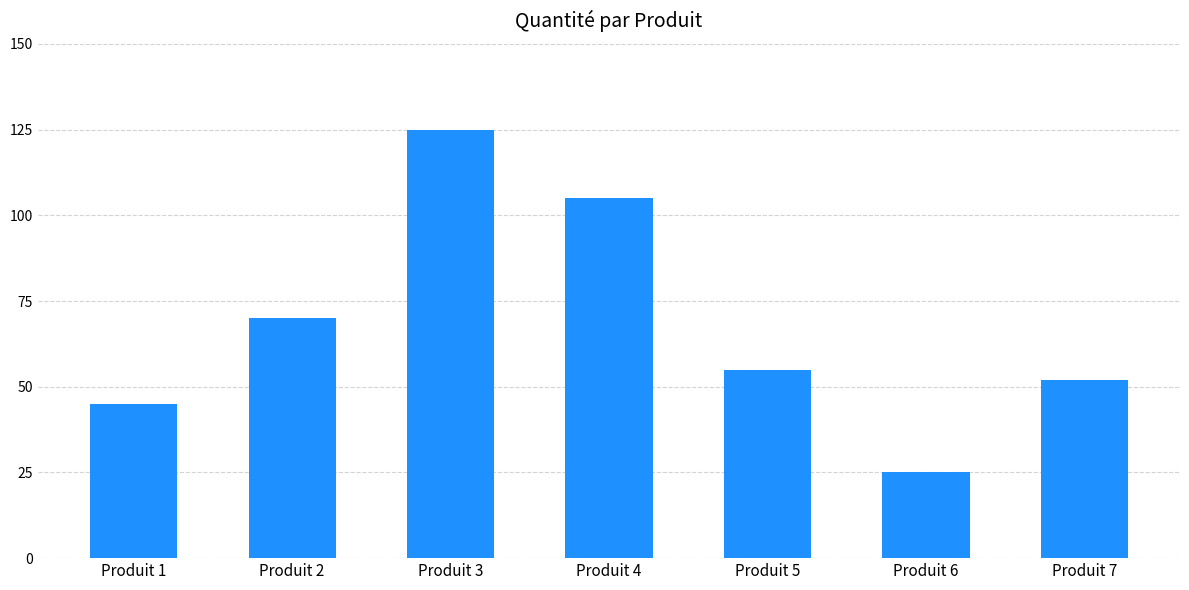

Reading left to right, list all the values displayed in this chart.

Produit 1=45	Produit 2=70	Produit 3=125	Produit 4=105	Produit 5=55	Produit 6=25	Produit 7=52